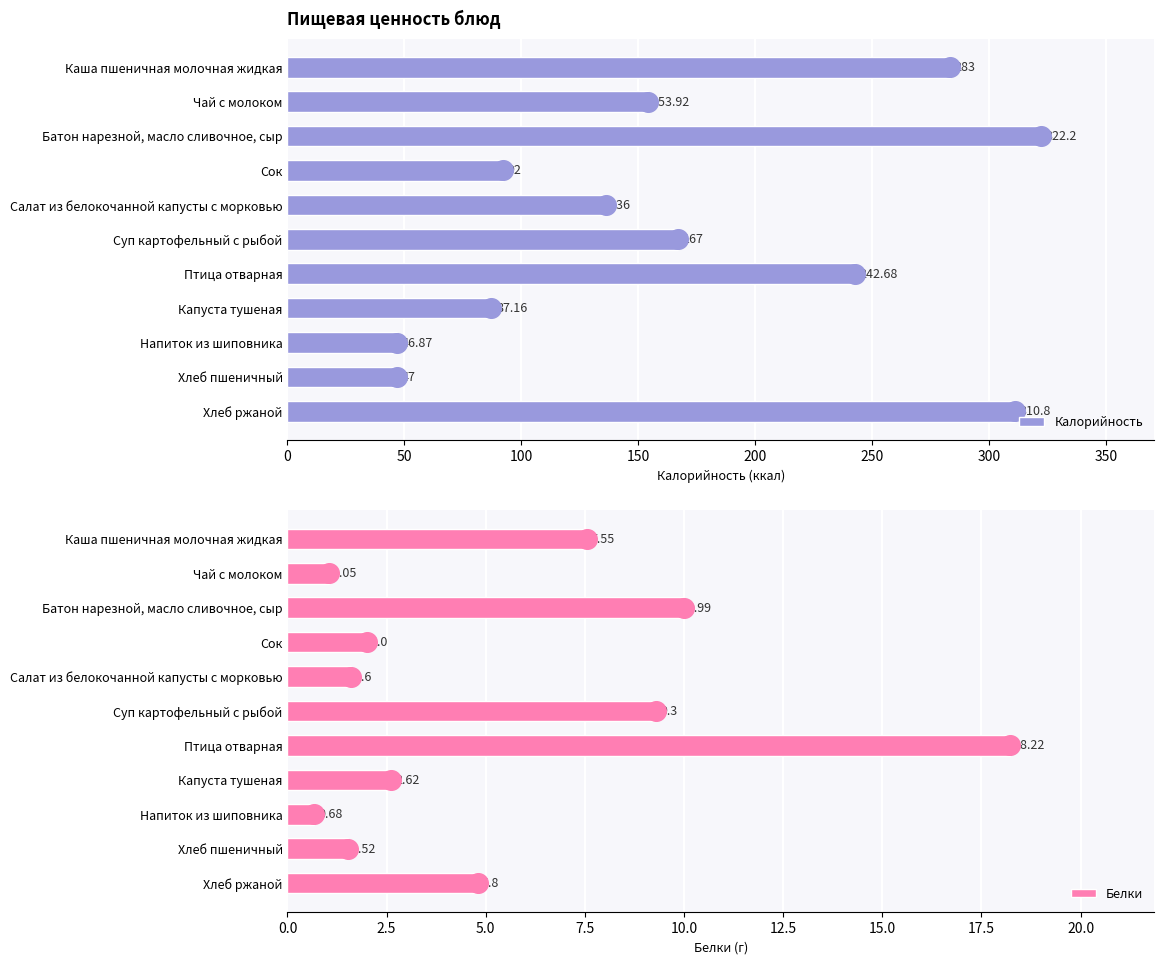

At how many categories does at least one series exceed 54?

9